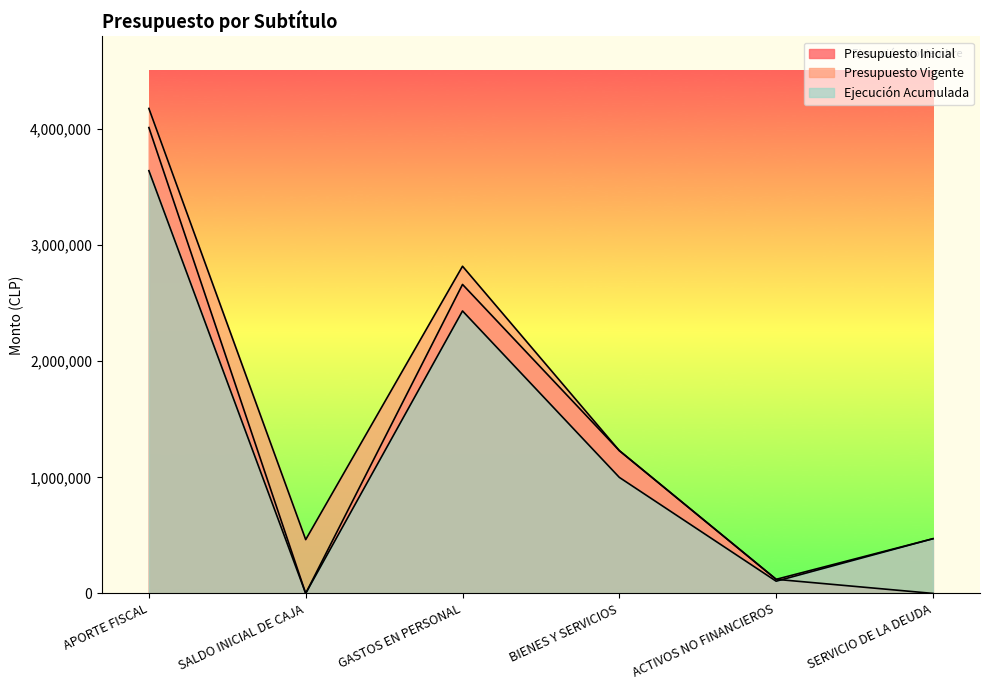

What is the sum of the Ejecución Acumulada values at SERVICIO DE LA DEUDA and SALDO INICIAL DE CAJA?

471344